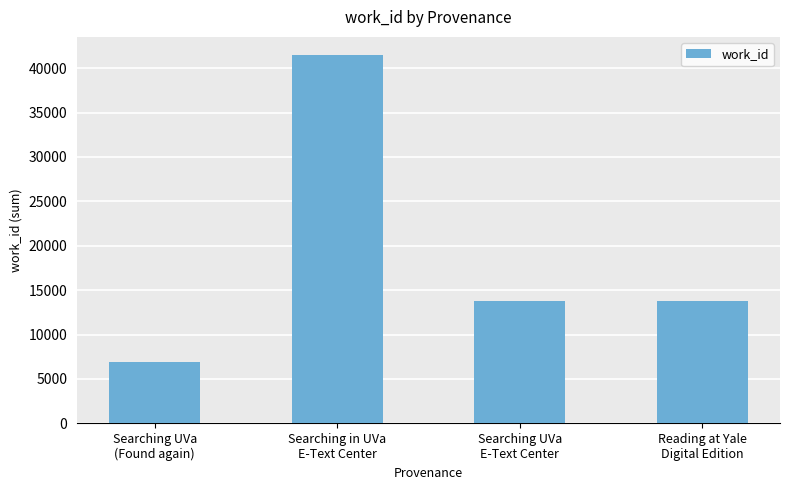

The value at Searching in UVa
E-Text Center is 9874. True or false?

False